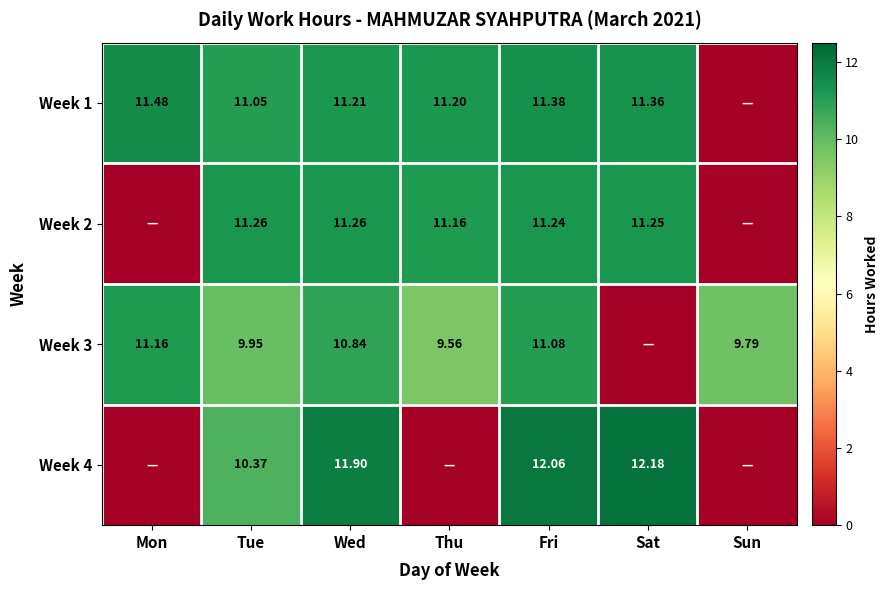

Between Mon and Tue, which is larger?

Mon